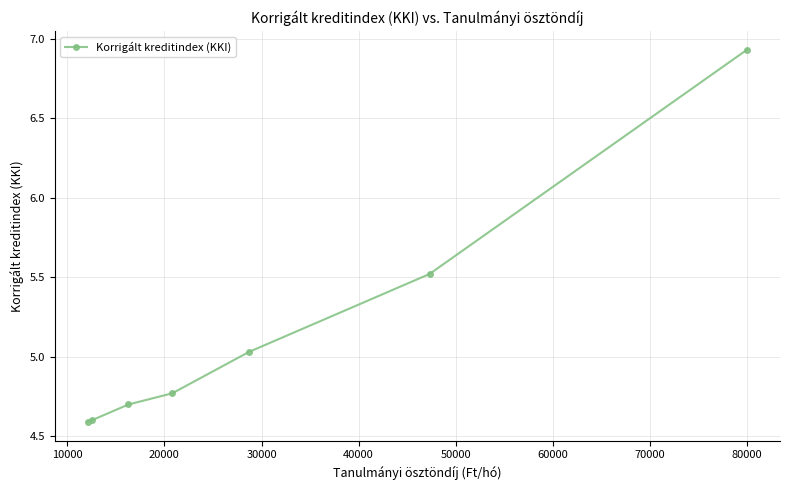

What is the value of the 2nd point from the left?

4.6